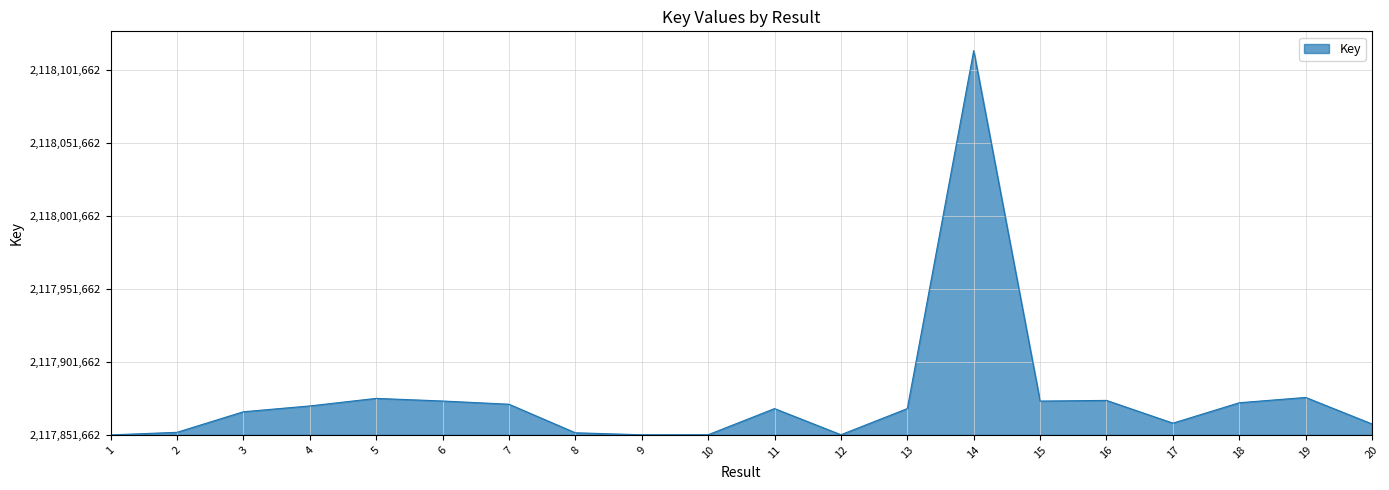

List the labels in order of value, largest first.

14, 19, 5, 16, 6, 15, 18, 7, 4, 11, 13, 3, 17, 20, 2, 8, 12, 10, 9, 1